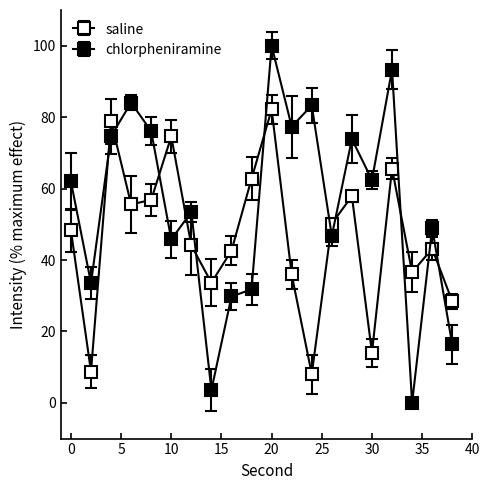

How many data points does each series have?

20